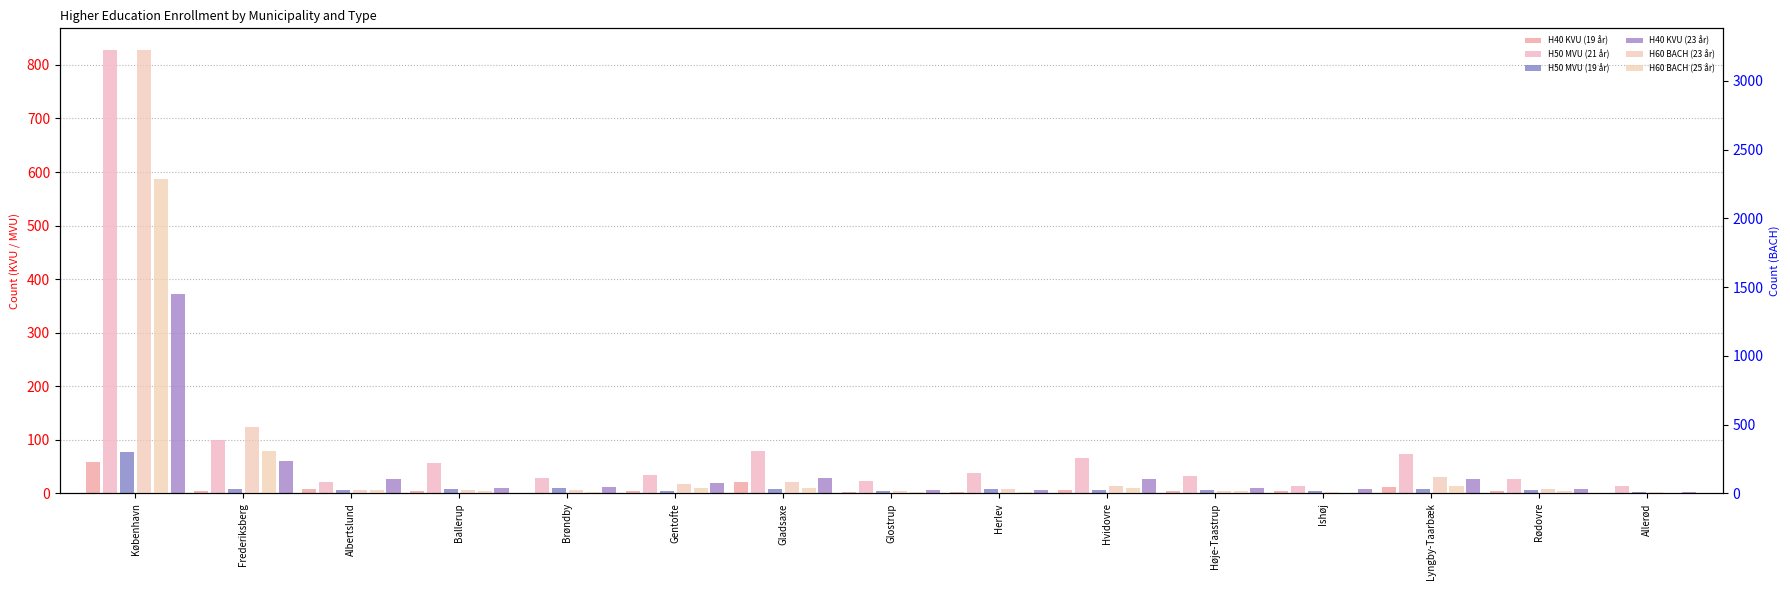

Which has a higher value, Rødovre or Gladsaxe?

Gladsaxe